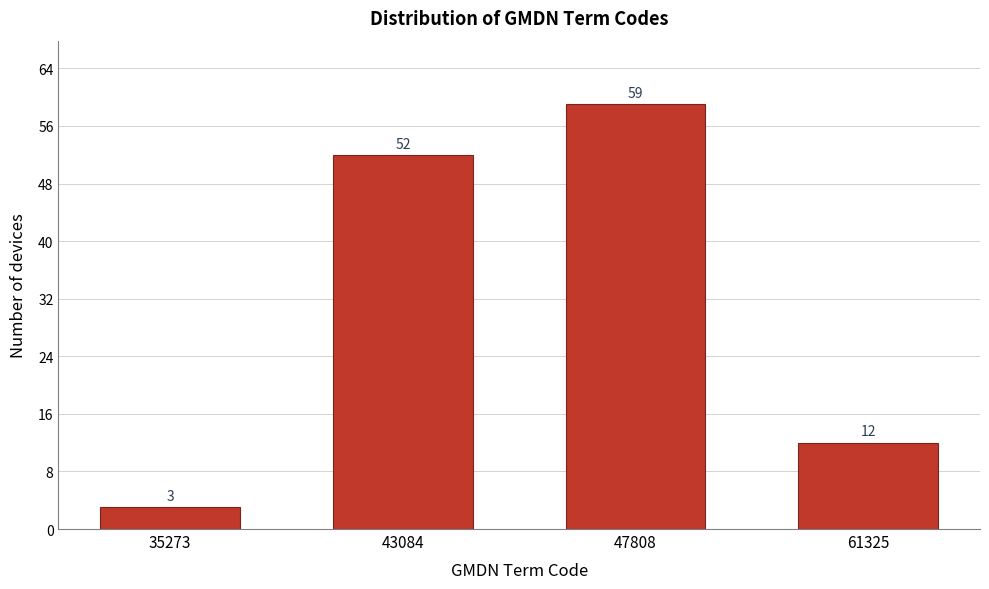

Reading left to right, transcribe all the data shown in this chart.

3	52	59	12